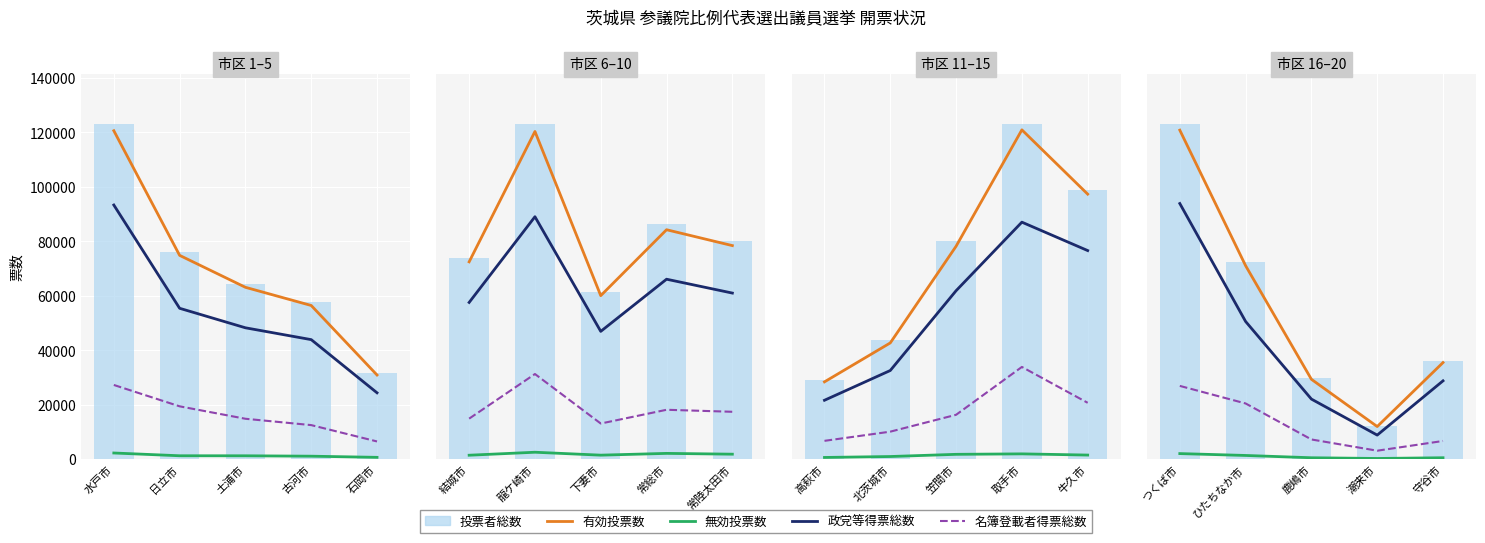

Is it true that 無効投票数 equals 152 at 守谷市?

False